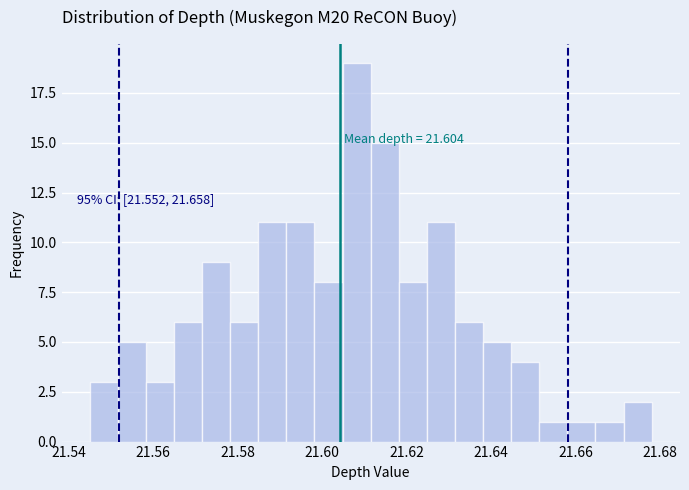

Around what value on the x-axis is the tallest bar? Give the approximate position of its centre, as read against the axis.

21.608